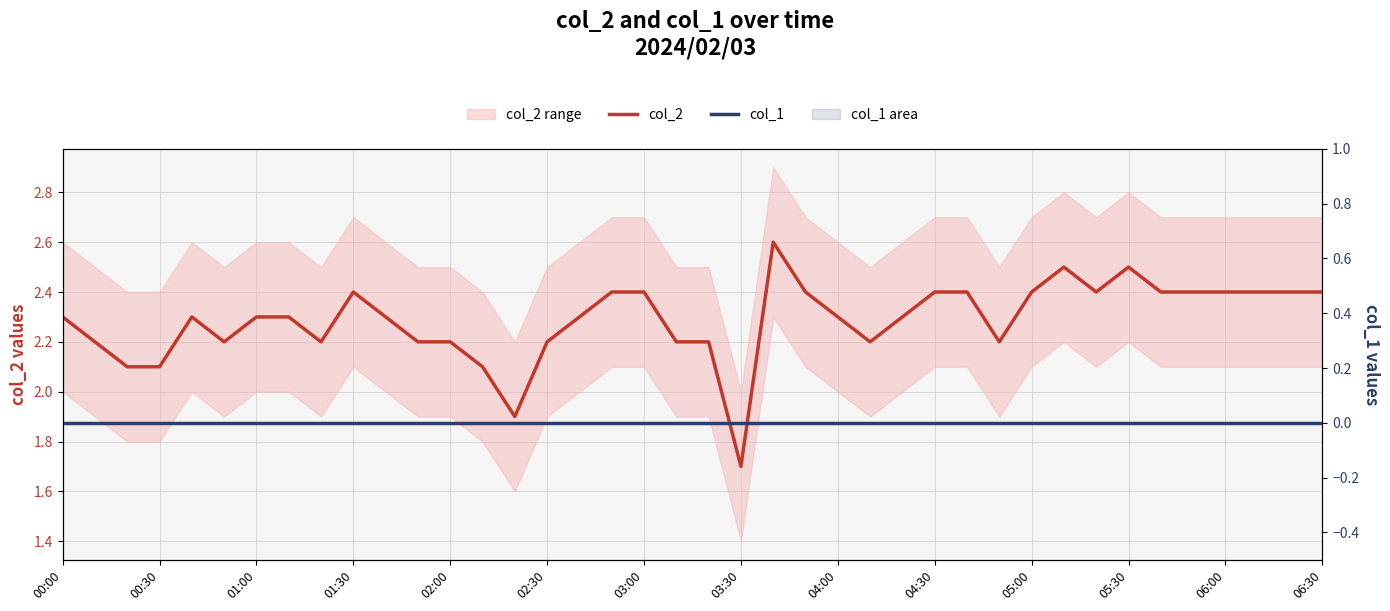

Is the value of col_1 at 25 greater than the value of col_2 at 39?

No